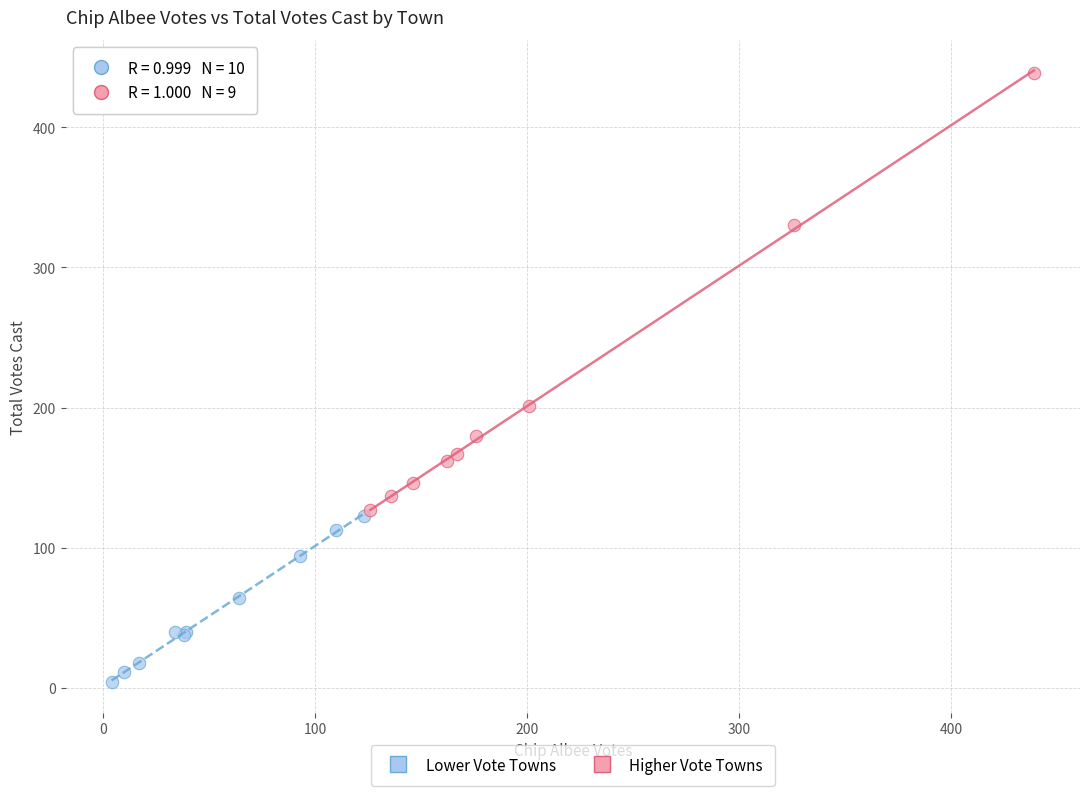

Which series reaches the maximum Y coordinate?

Higher Vote Towns